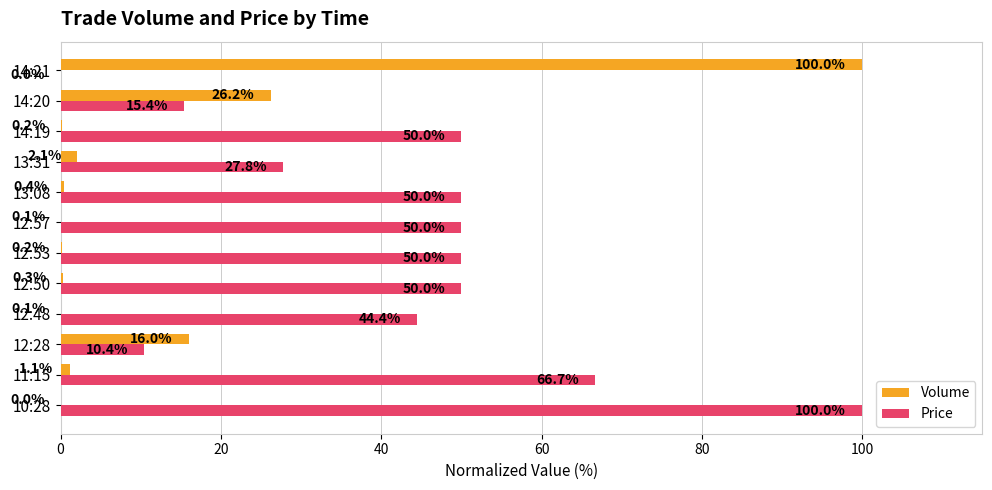

The value of Price at 14:21 is 0.0. True or false?

True